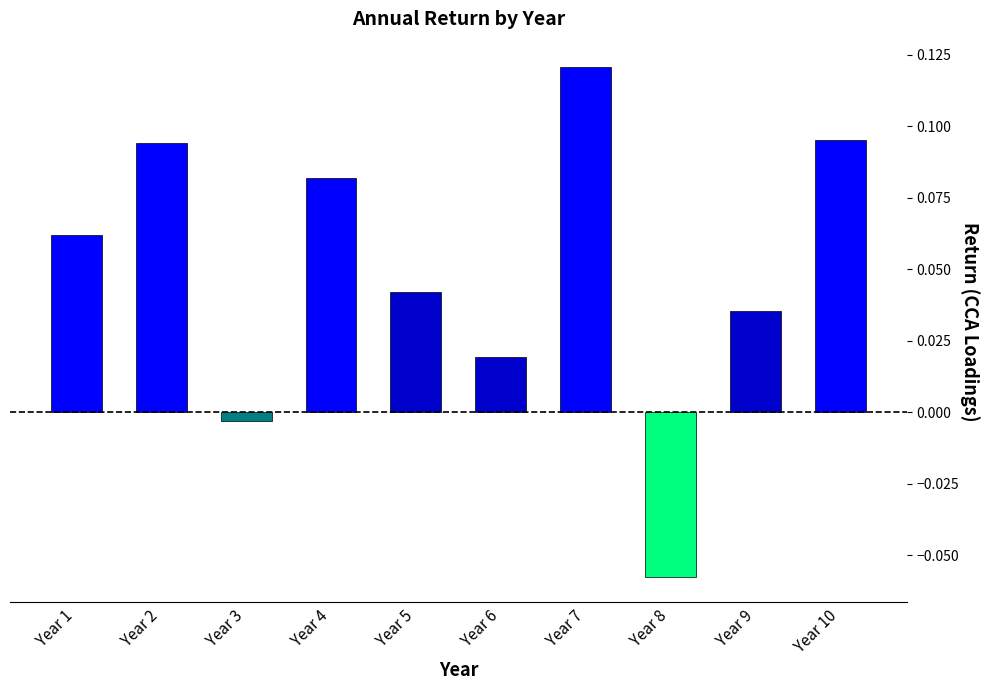

What is the difference between the maximum and minimum values?

0.2